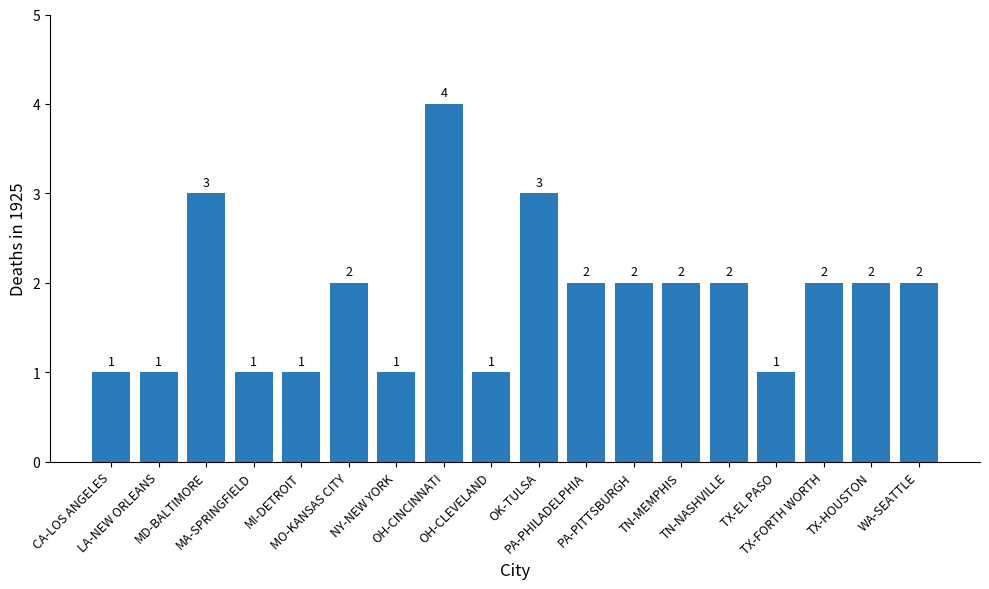

The value at OH-CINCINNATI is 4. True or false?

True